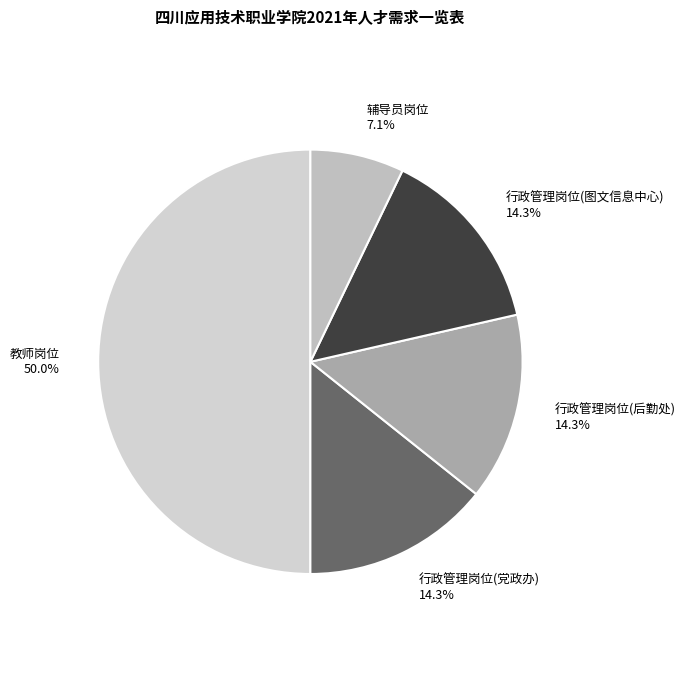

True or false: 辅导员岗位 accounts for 14% of the total.

False